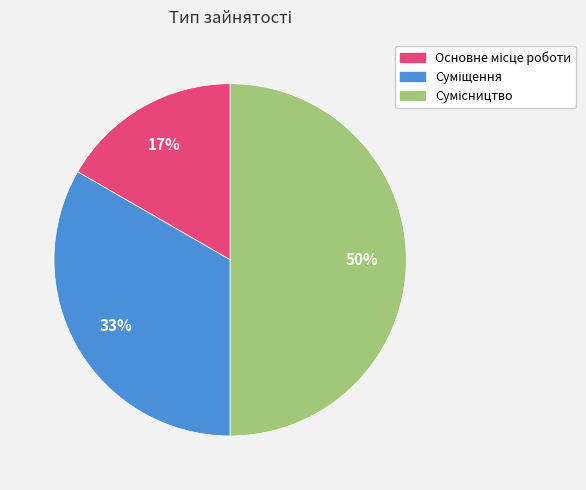

To the nearest percent, what is the average slice percentage?

33%